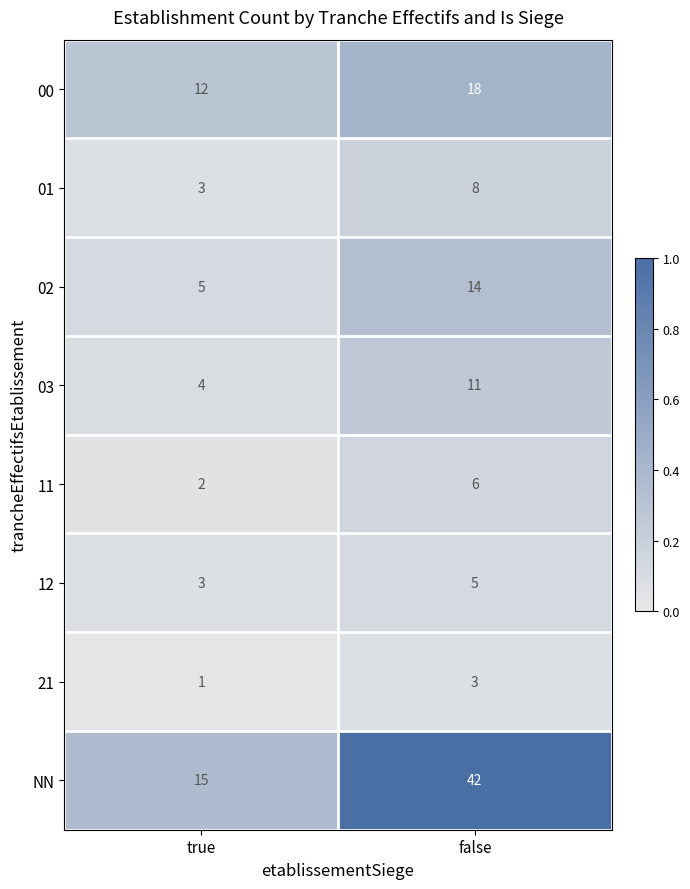

What is the total value across all series at true?

45